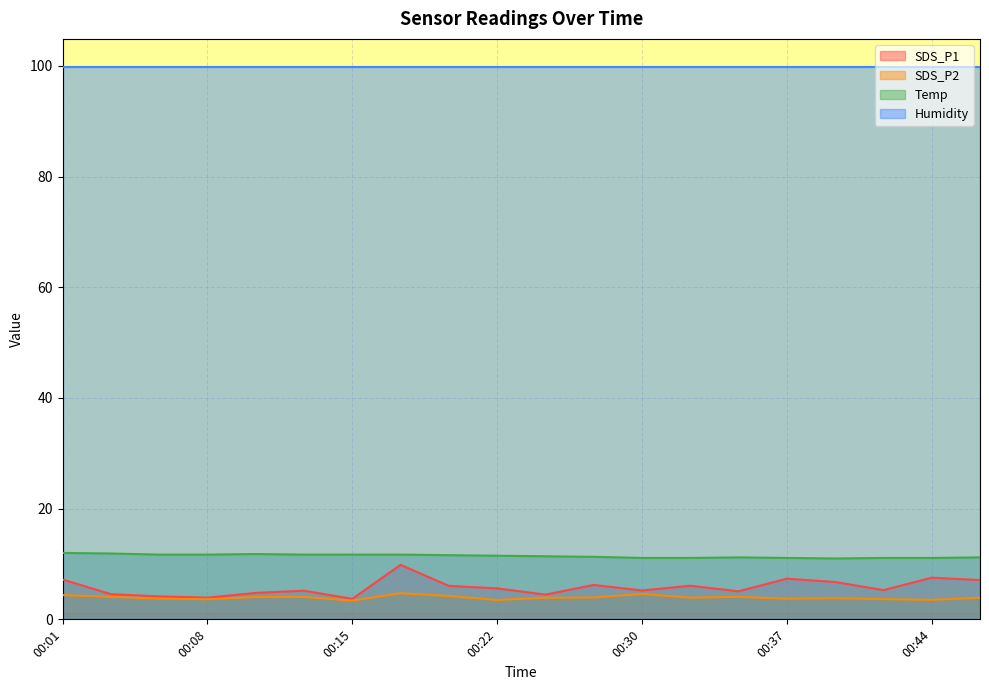

What is the greatest value displayed?

99.9